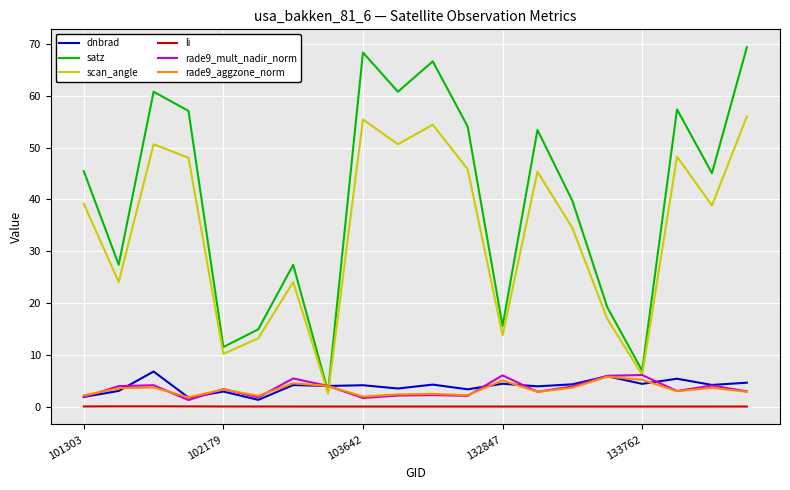

At how many categories does at least one series exceed 47?

9